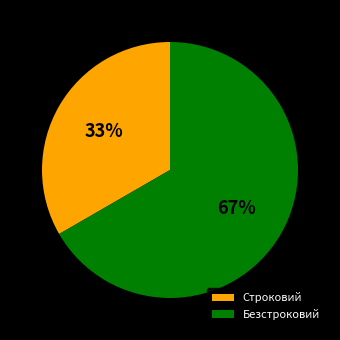

True or false: Безстроковий accounts for 56% of the total.

False